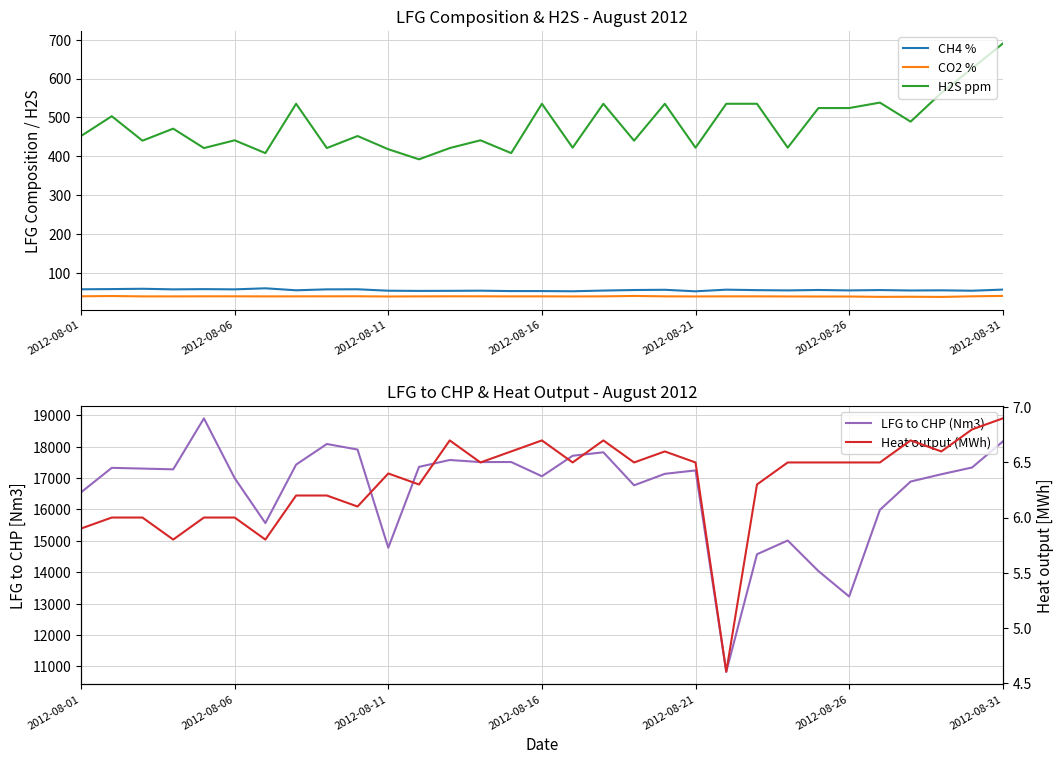

At which label does H2S ppm reach its peak?

2012-08-31